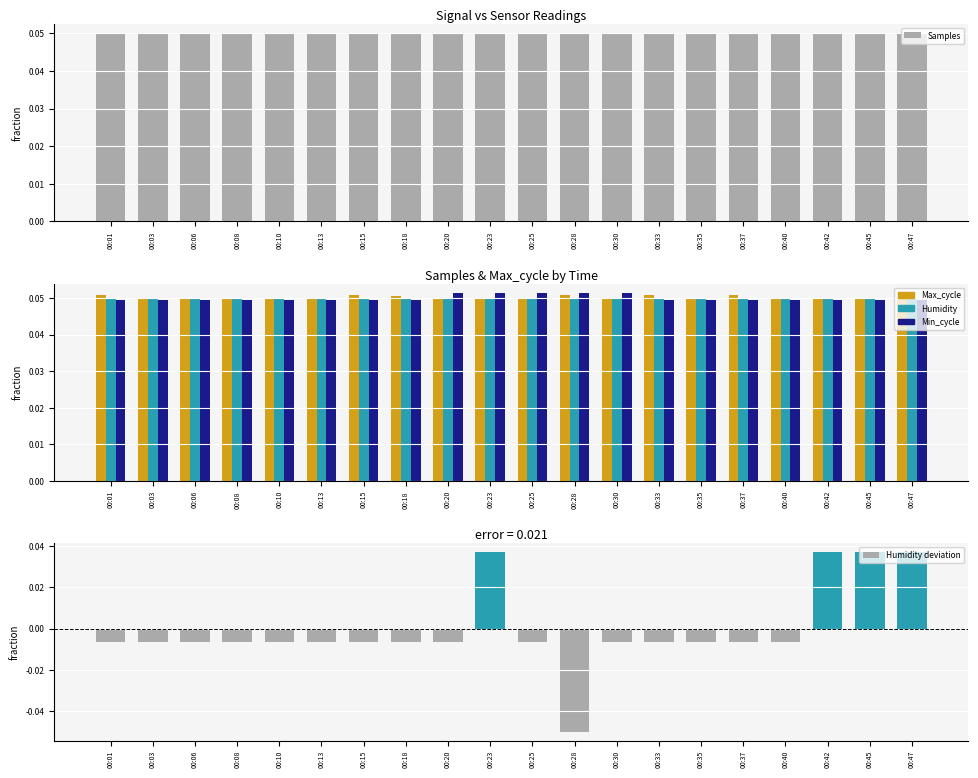

What is the greatest value displayed?

0.1